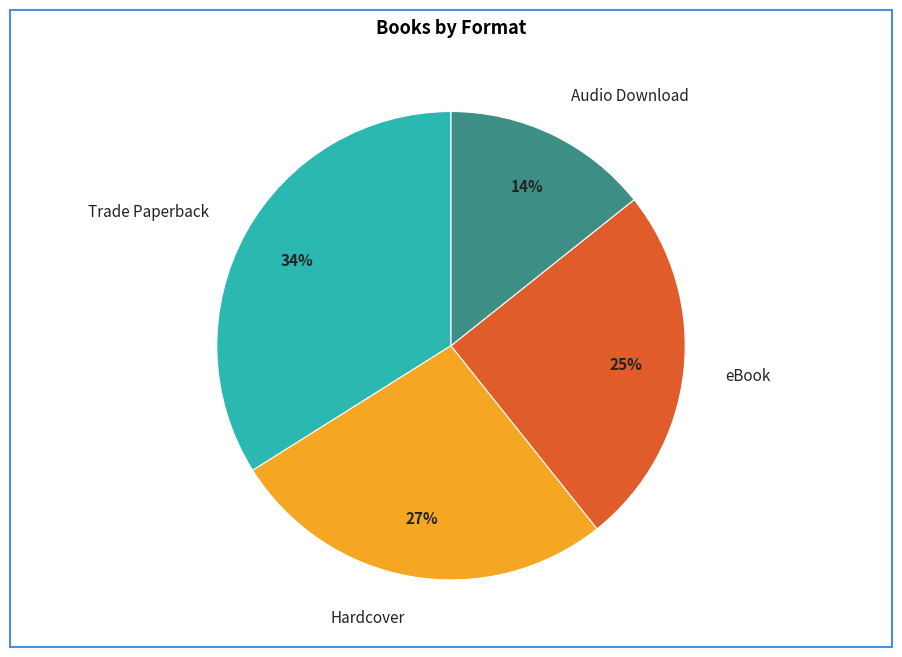

The eBook slice represents 25% of the pie. True or false?

True